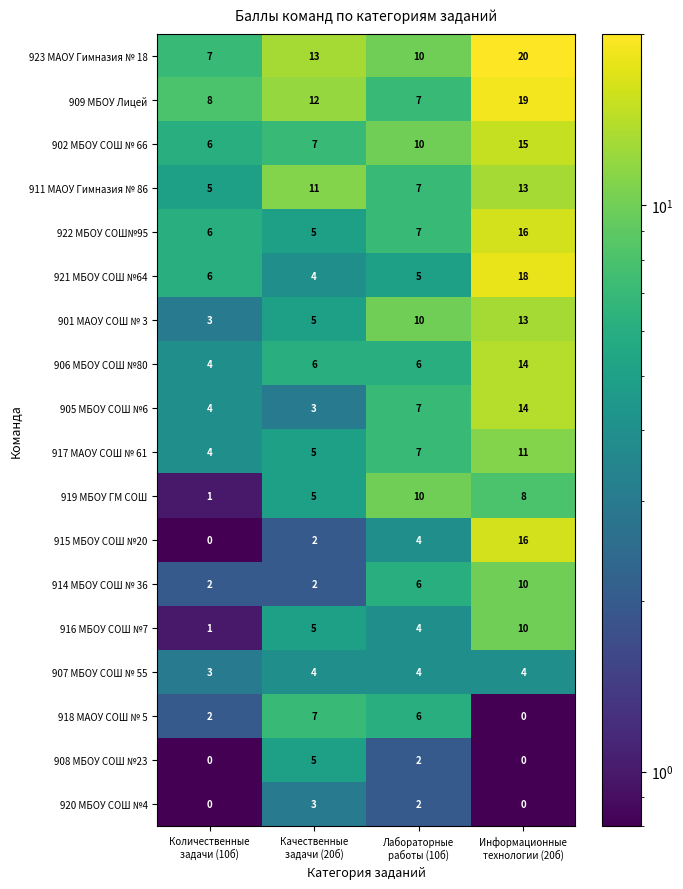

What is the difference between the maximum and minimum values in the 918 МАОУ СОШ № 5 series?

7